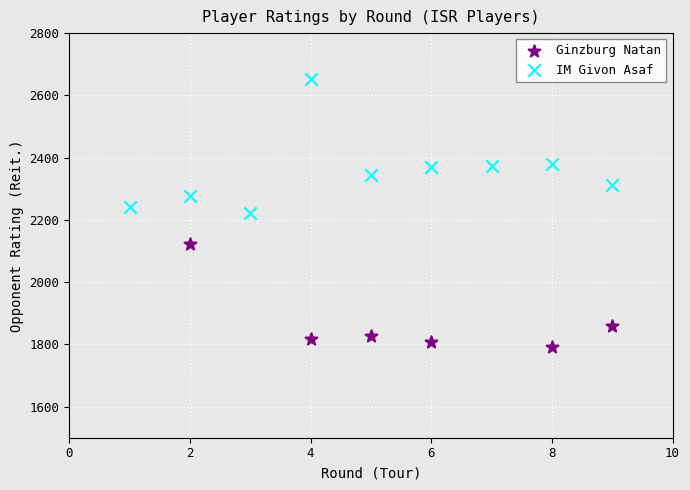

Which series contains the highest Y value?

IM Givon Asaf